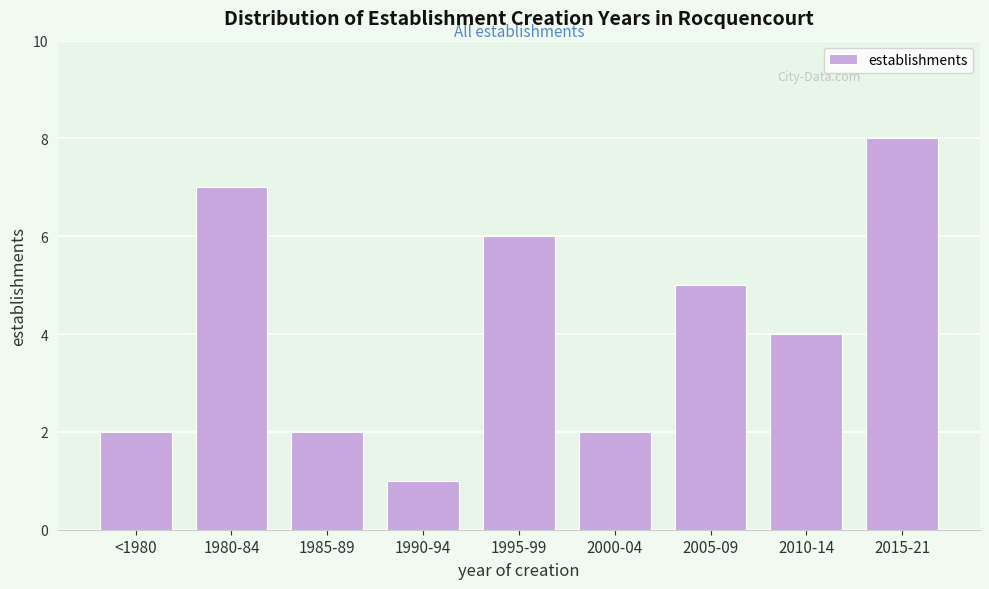

Reading right to left, extract all data points from this chart.

8	4	5	2	6	1	2	7	2